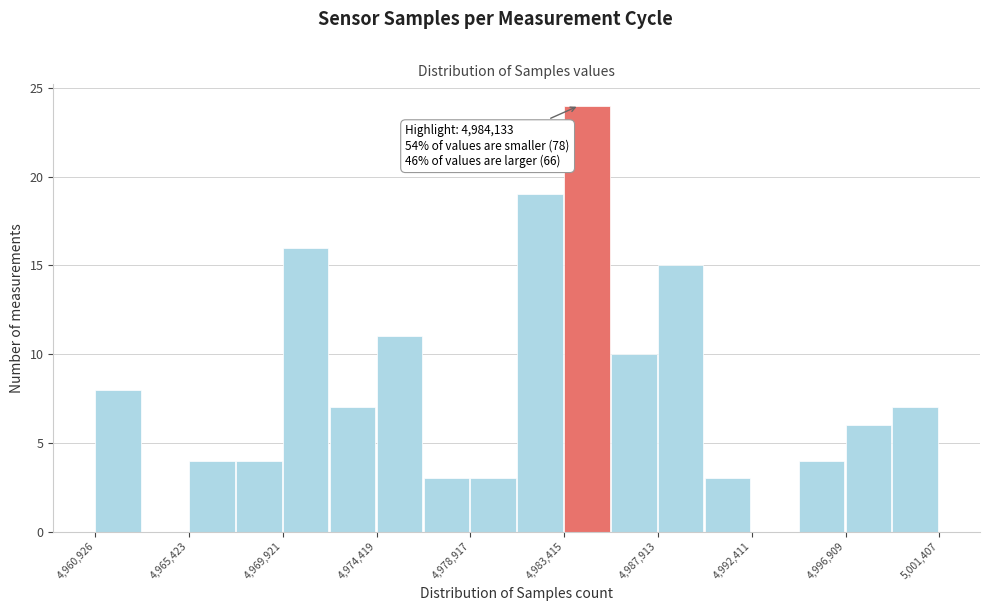

Over which range of the x-axis is the bar tallest?

4983500 to 4985500